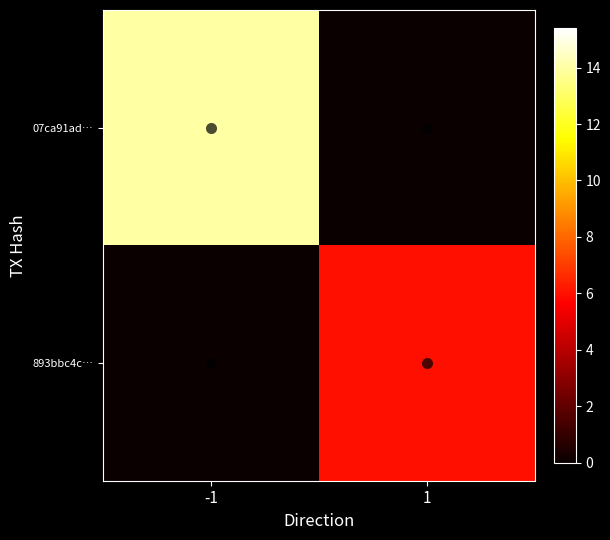

Reading left to right, transcribe all the data shown in this chart.

07ca91ad…: -1=14	1=0
893bbc4c…: -1=0	1=6